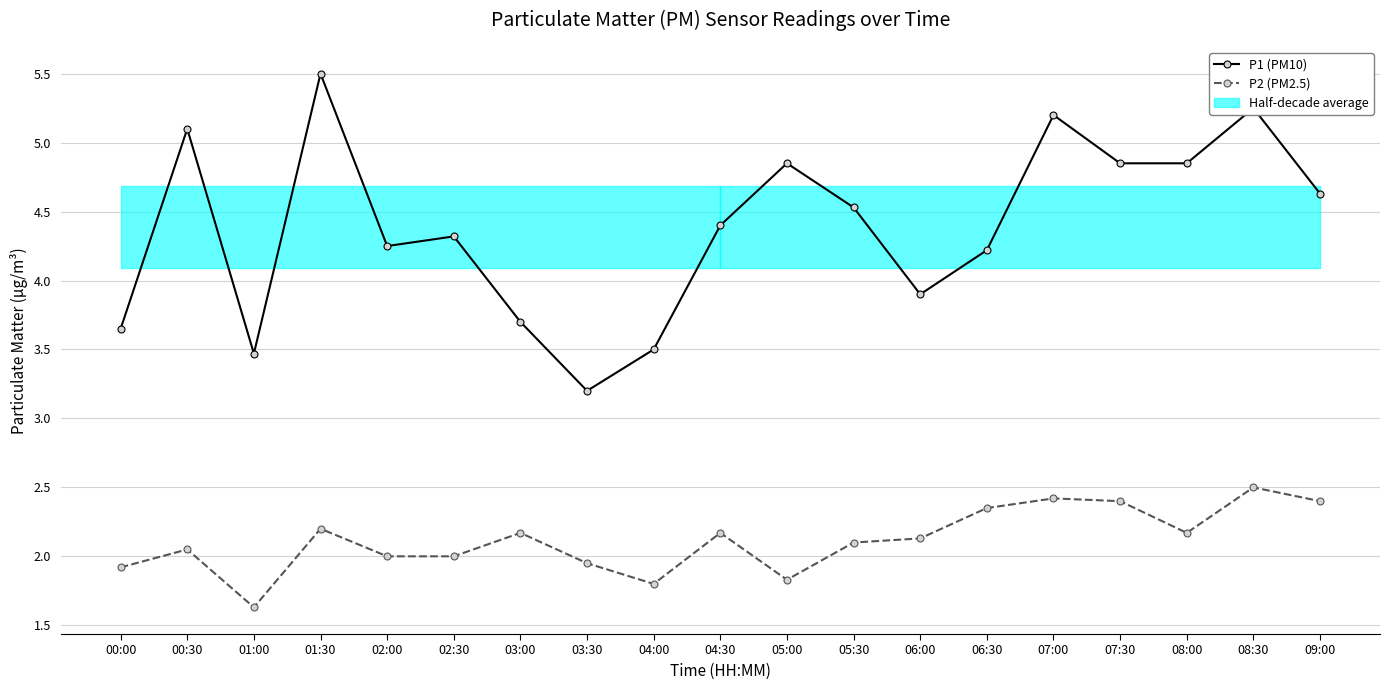

What is the spread (max minus min) of values at 08:30?

2.8